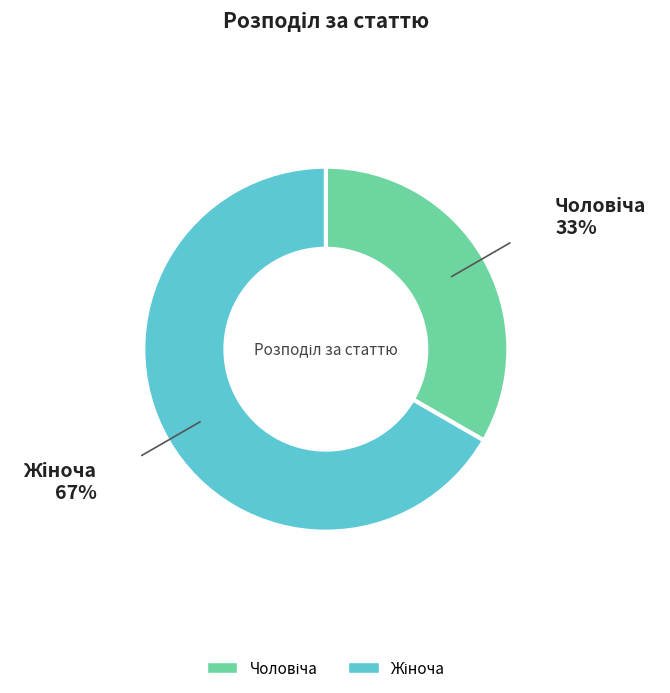

Does any single category account for the majority?

Yes